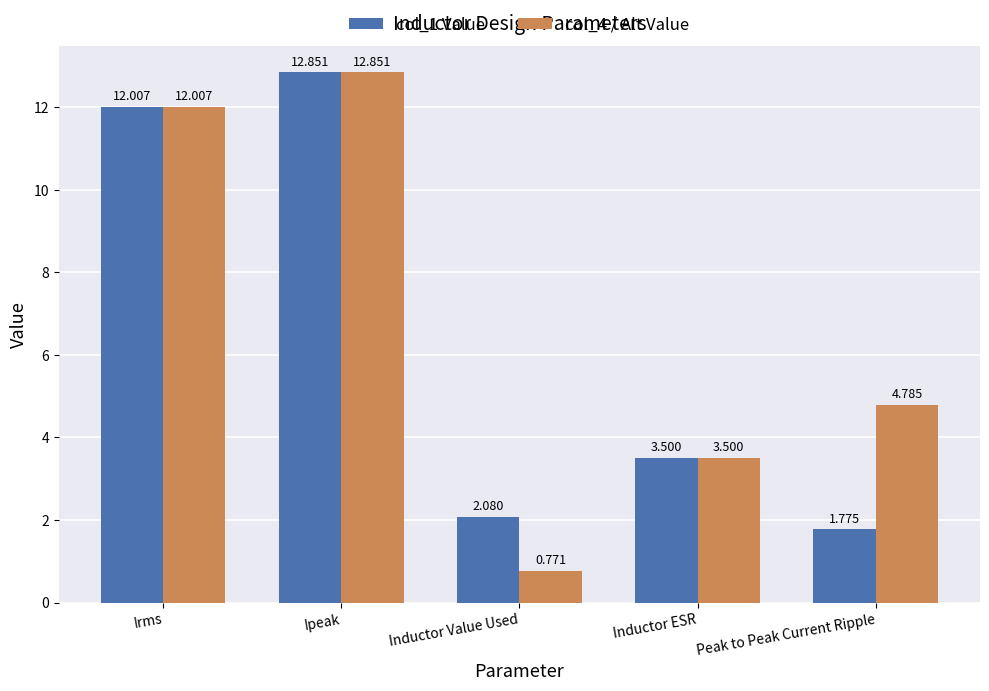

List the labels in order of col_4 / Alt Value value, smallest first.

Inductor Value Used, Inductor ESR, Peak to Peak Current Ripple, Irms, Ipeak